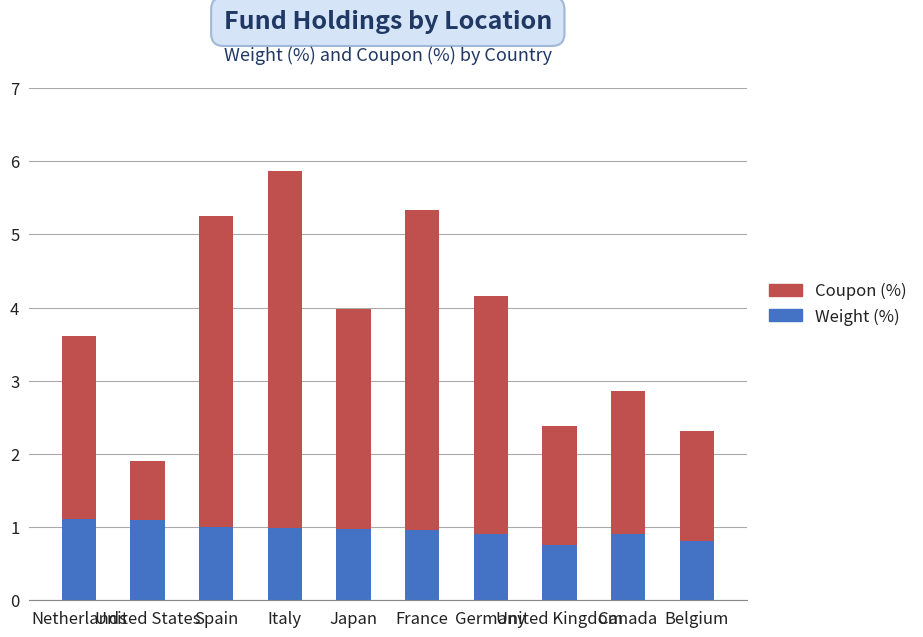

What is the lowest value of the Weight (%) series?

0.8